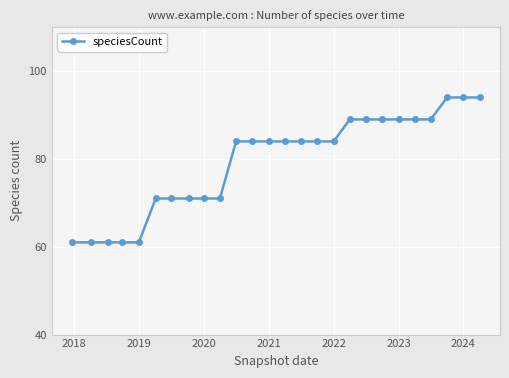

What is the average value?

79